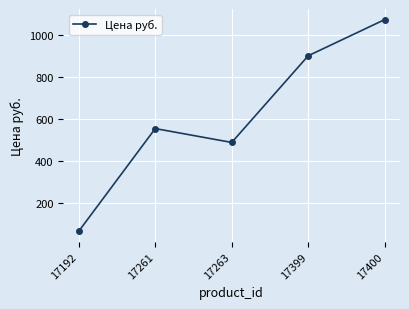

List the labels in order of value, smallest first.

17192, 17263, 17261, 17399, 17400